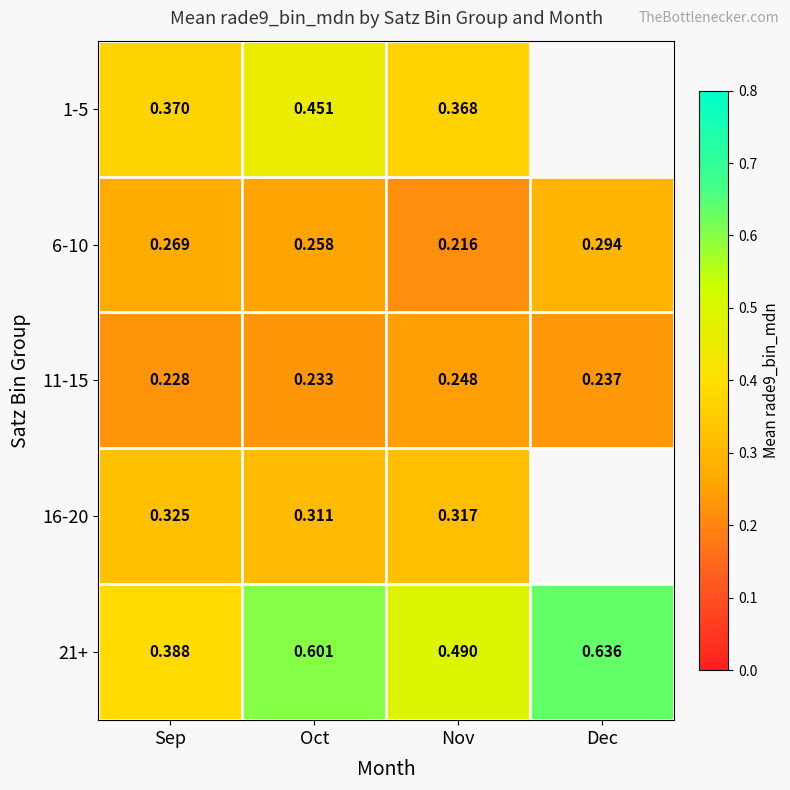

At which category does the chart reach its peak across all series?

Dec